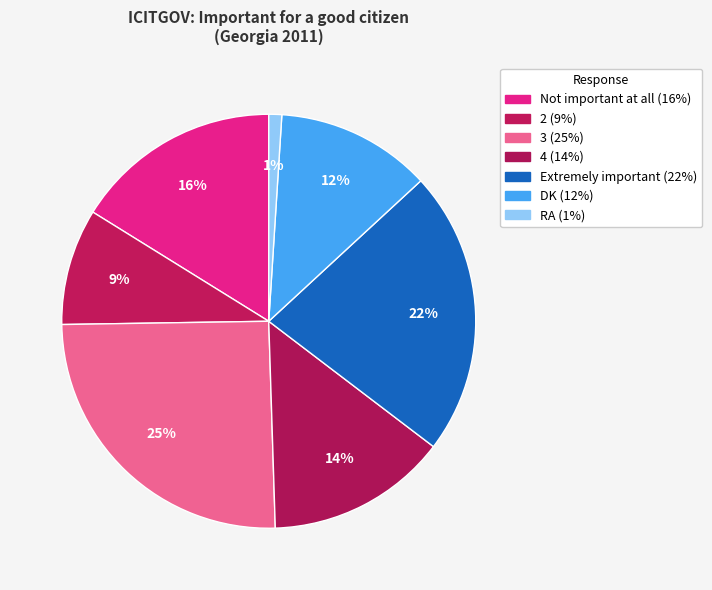

Count the number of slices in the pie.

7